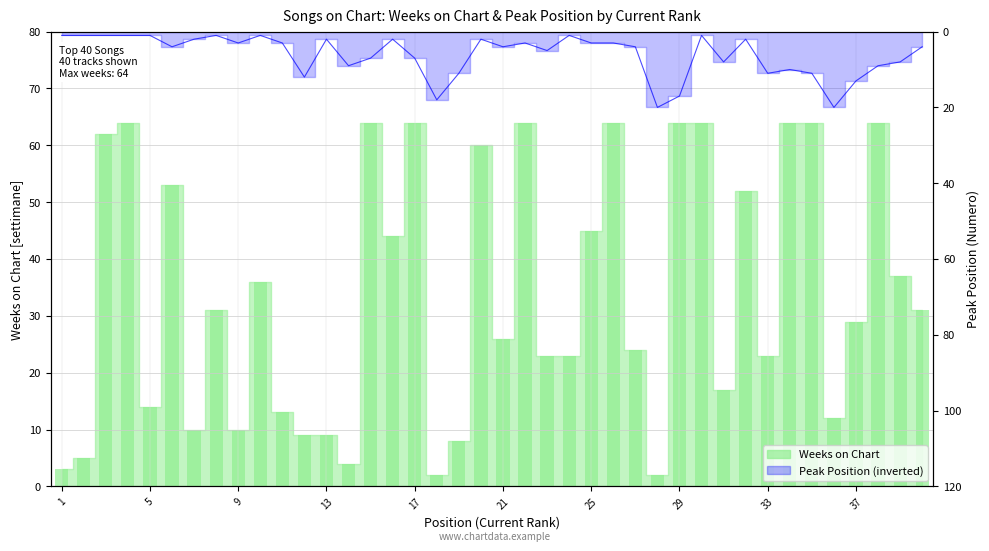

Rank the series at 29 from lowest to highest value.

Peak Position, Weeks on Chart